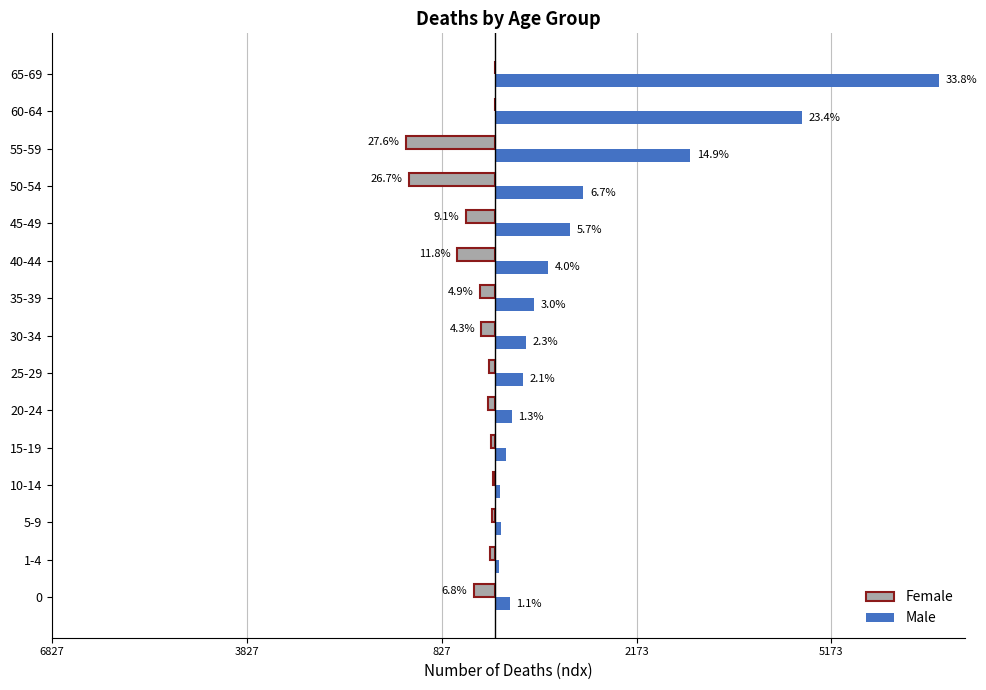

What are all the series names shown in the legend?

Female, Male